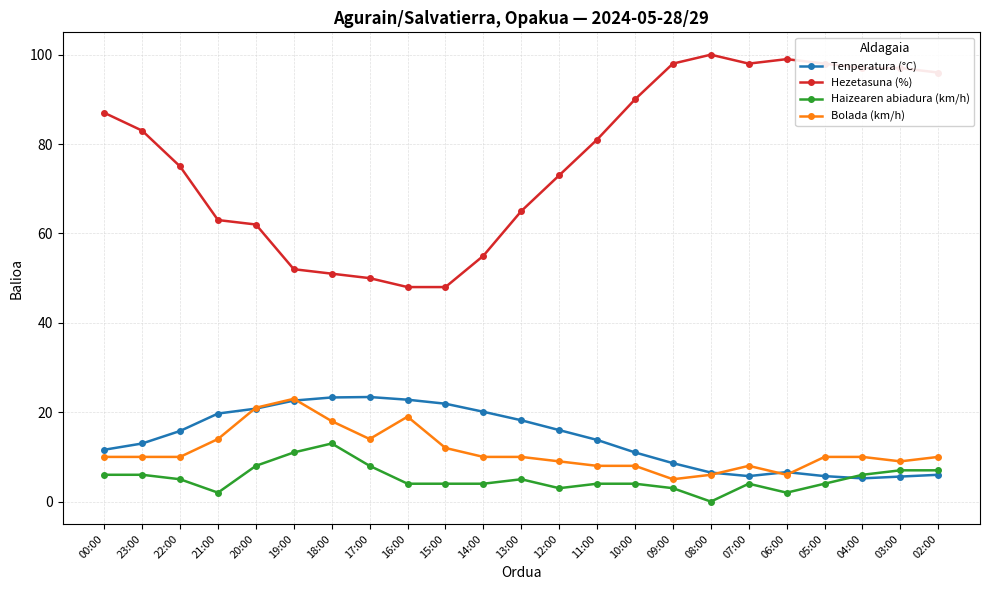

What is the value of the Tenperatura (°C) point at the 9th from the left?

22.8